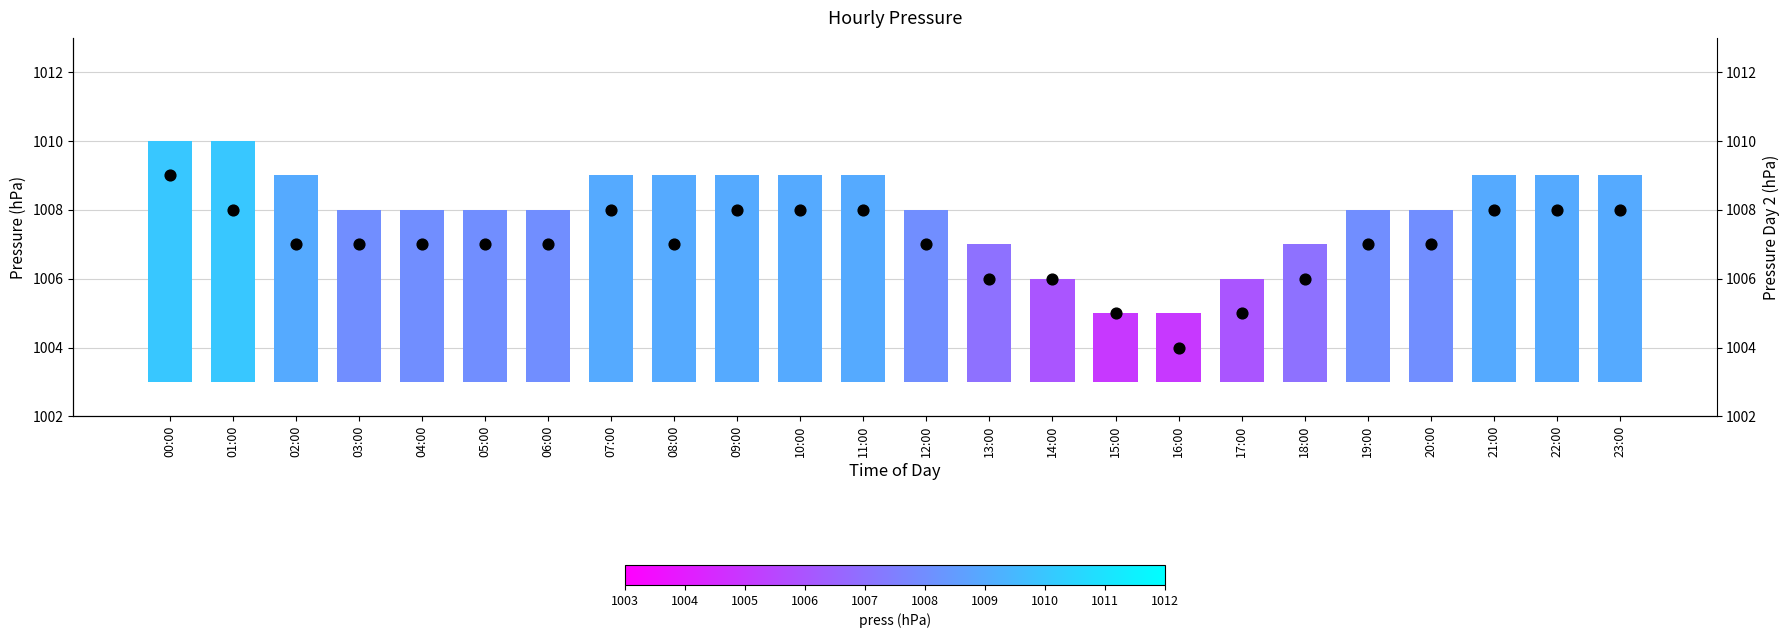

Is the value of press at 17:00 greater than the value of Day 2 press at 18:00?

No